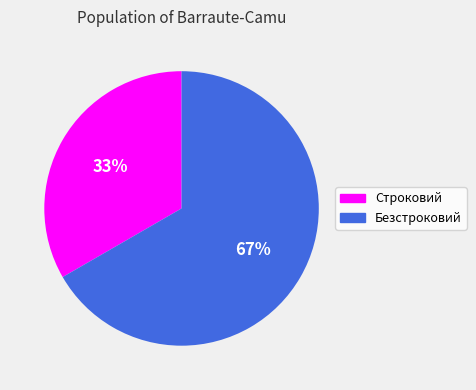

Does Строковий account for over 50% of the chart?

No